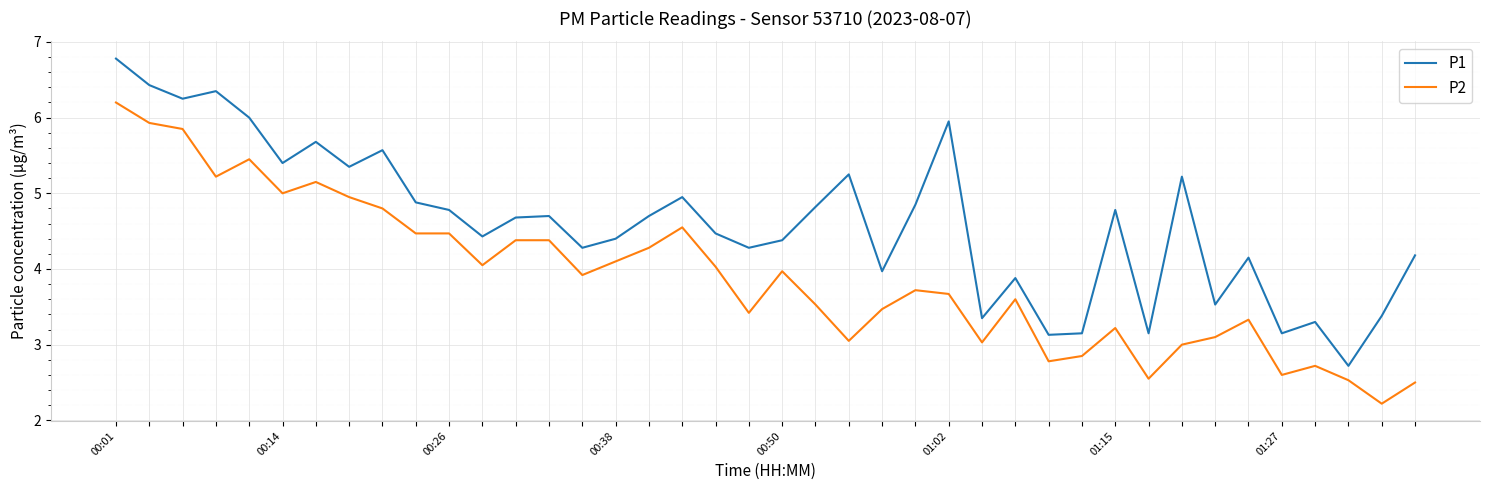

True or false: P1 and P2 cross at least once.

False